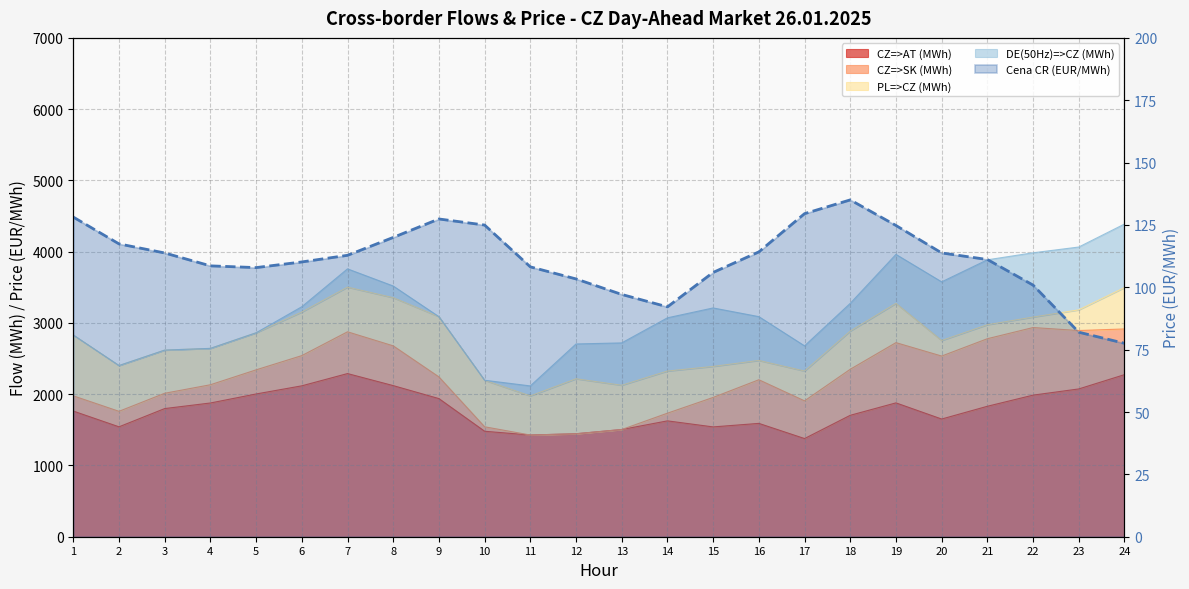

What is the greatest value displayed?

135.1